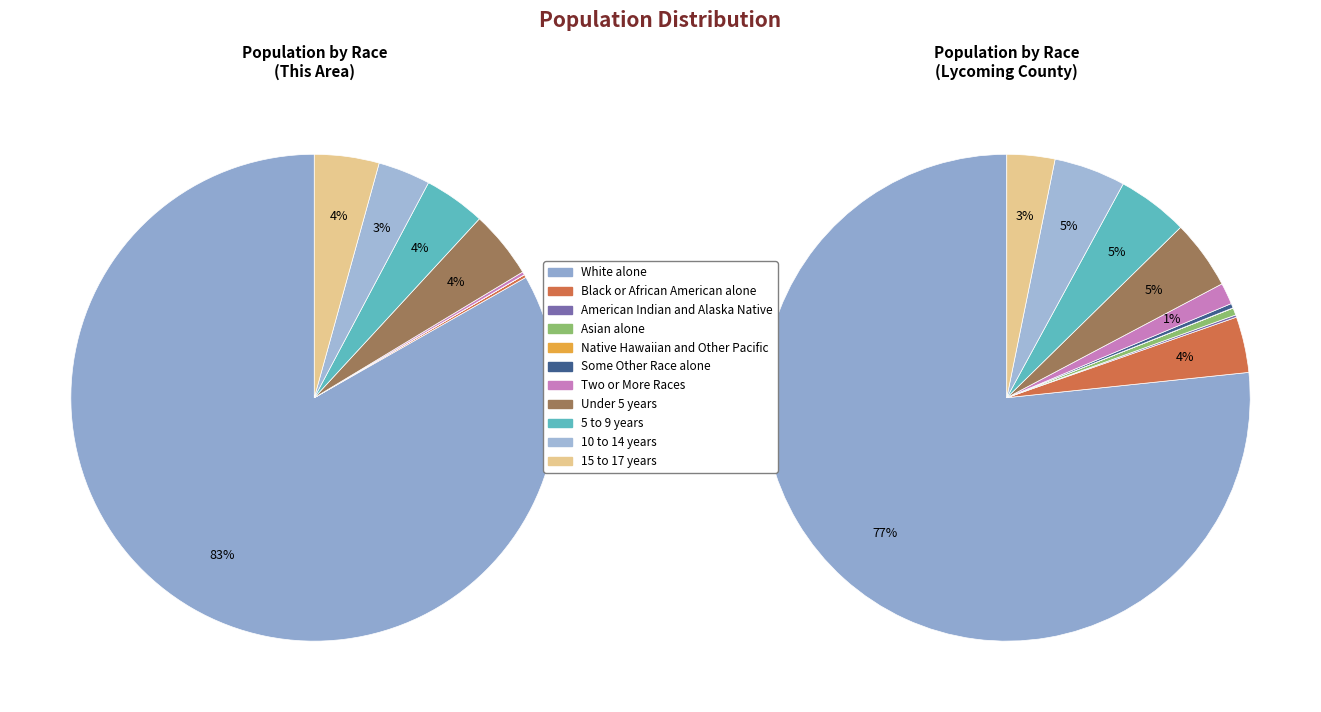

Between Native Hawaiian and Other Pacific and Some Other Race alone, which is larger?

Native Hawaiian and Other Pacific